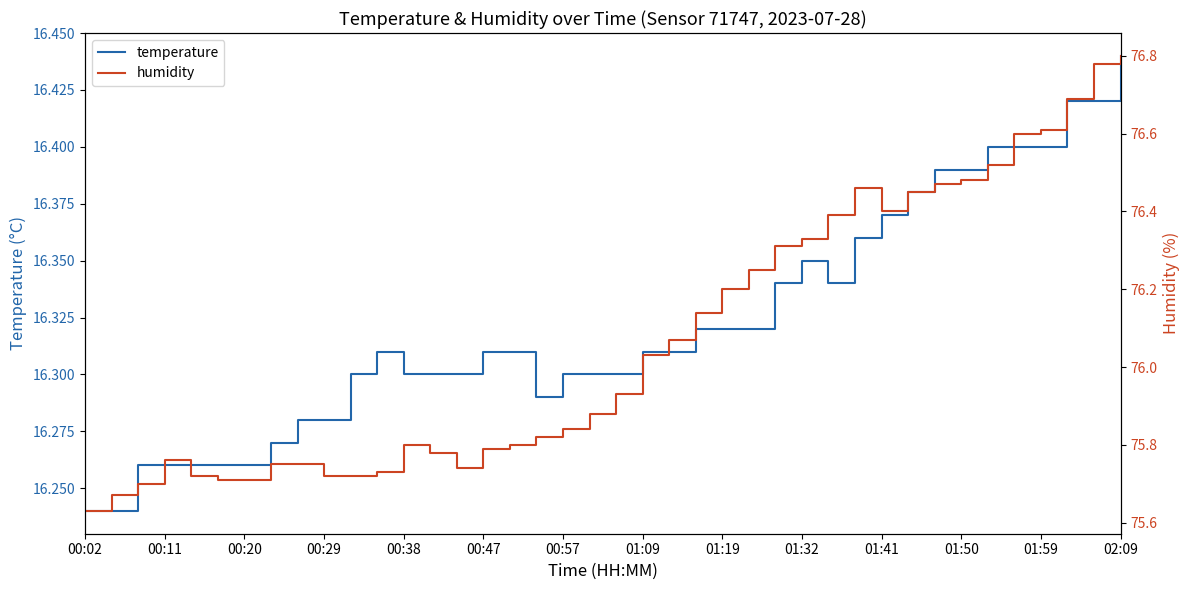

Which series has the largest total across all categories?

humidity